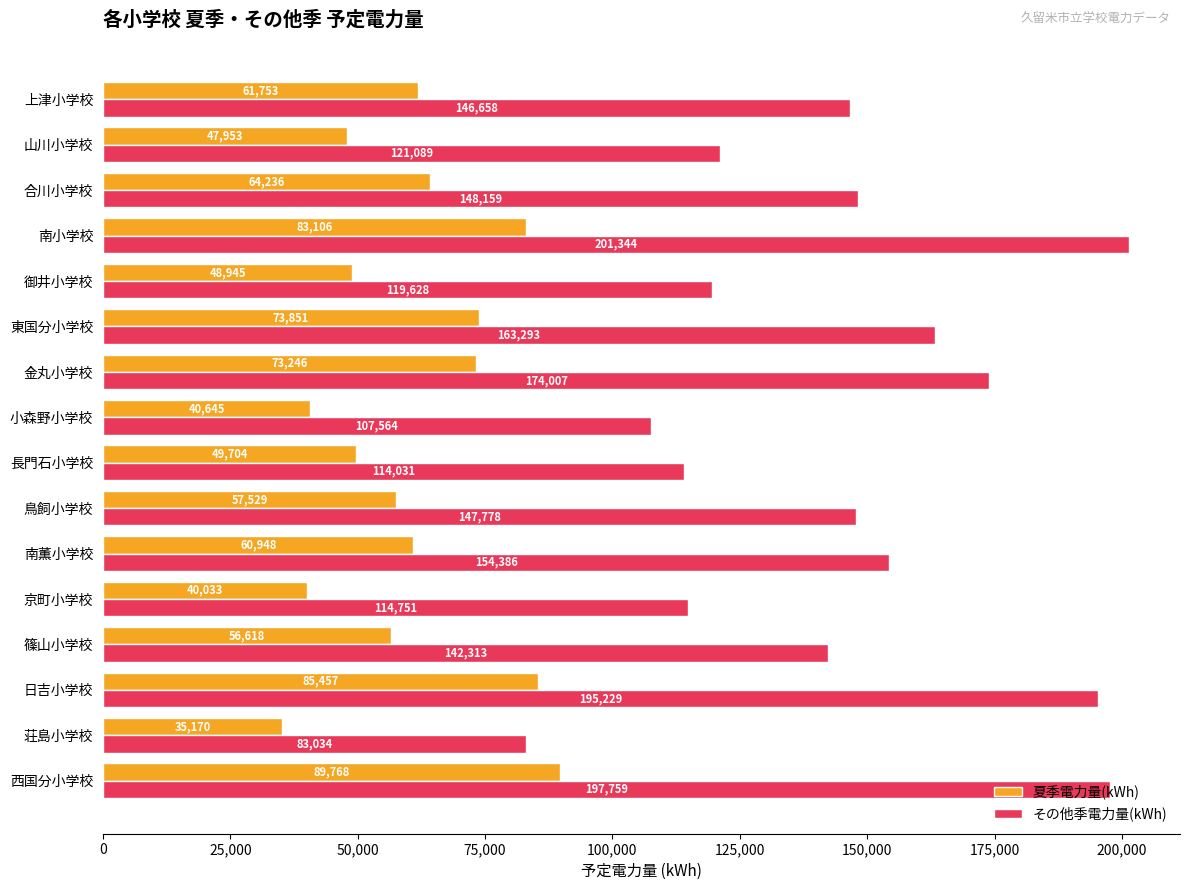

Rank the series by their maximum value, from lowest to highest.

夏季電力量(kWh), その他季電力量(kWh)